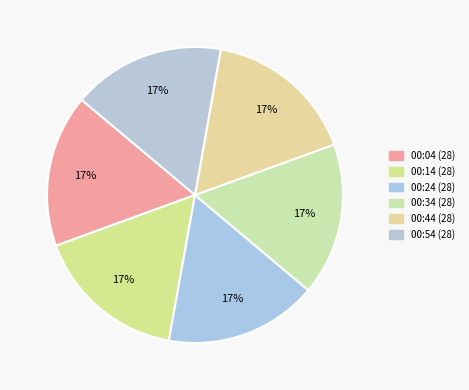

How many slices are in this pie chart?

6